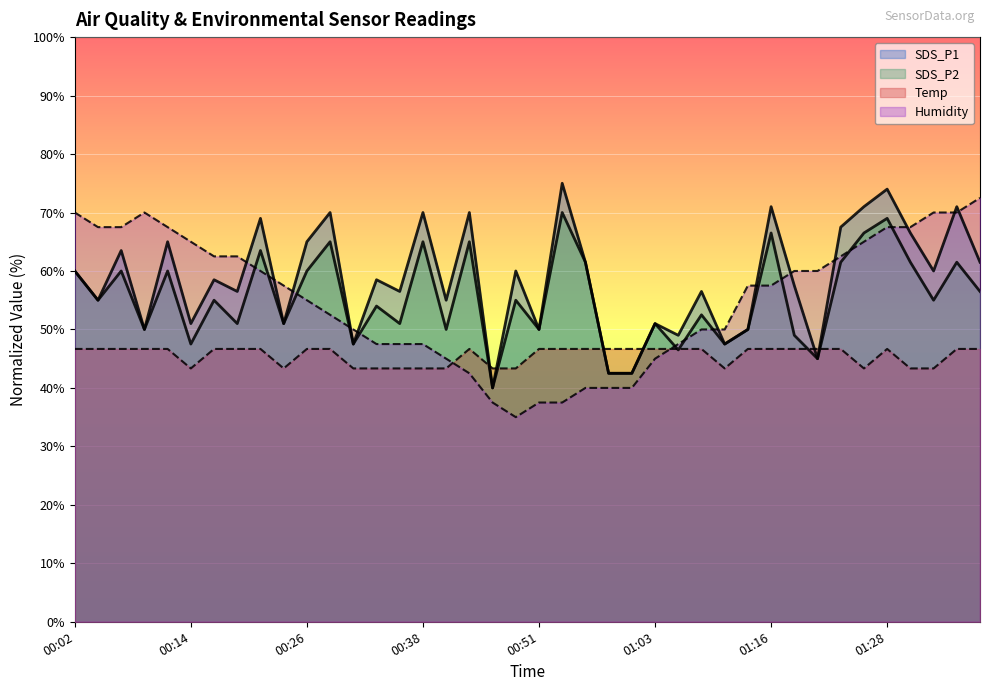

How many lines are shown in the chart?

4